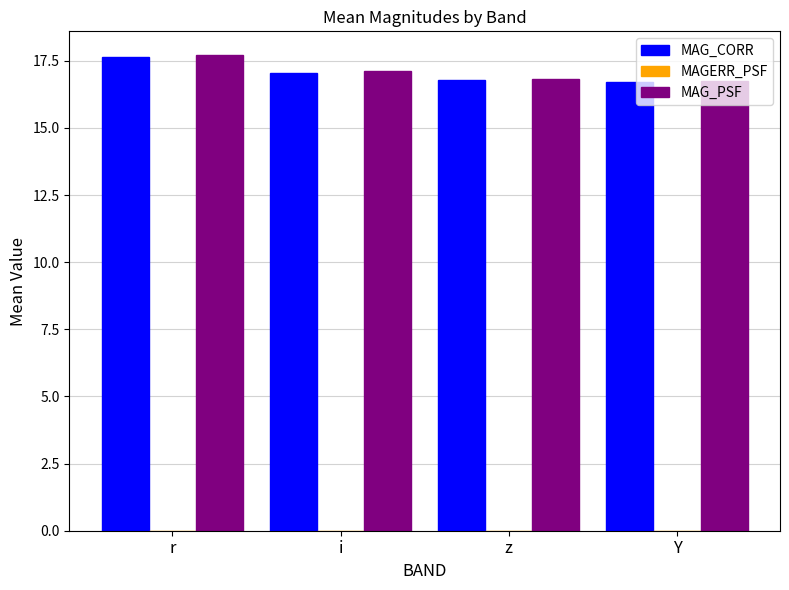

What is the sum of the MAG_PSF values at r and i?

34.8